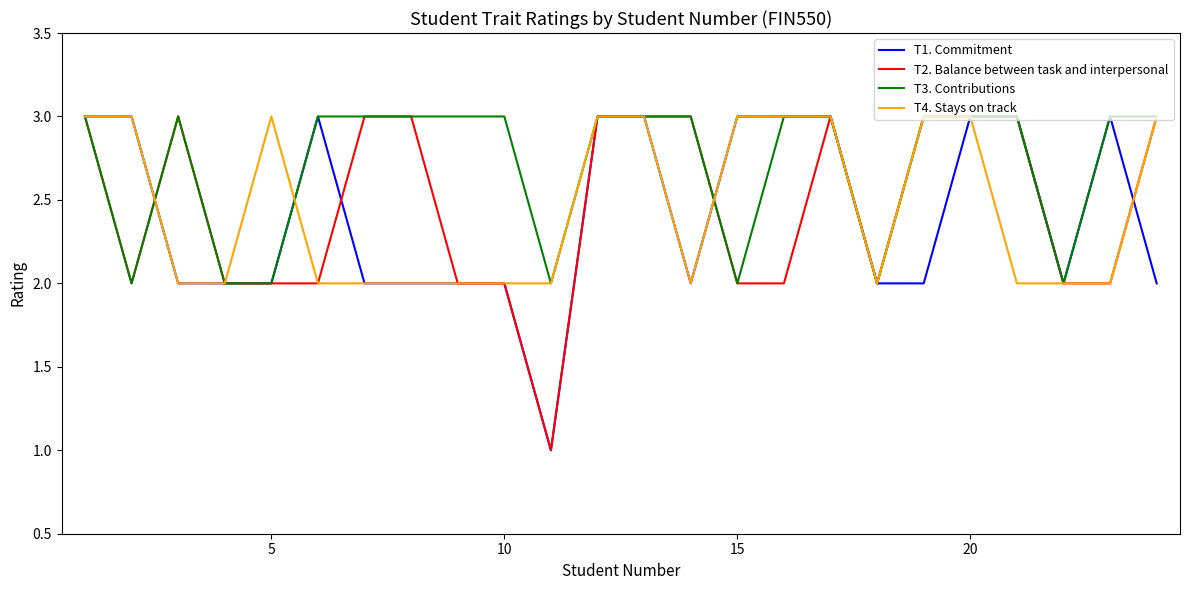

Which series has the largest total across all categories?

T3. Contributions